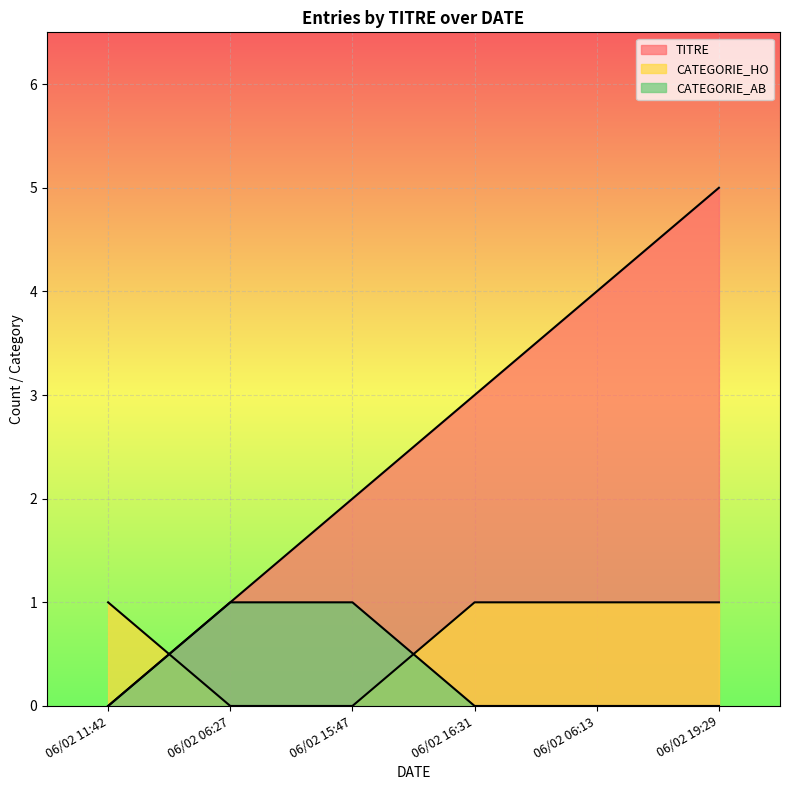

How many values in the TITRE series are below 3?

3